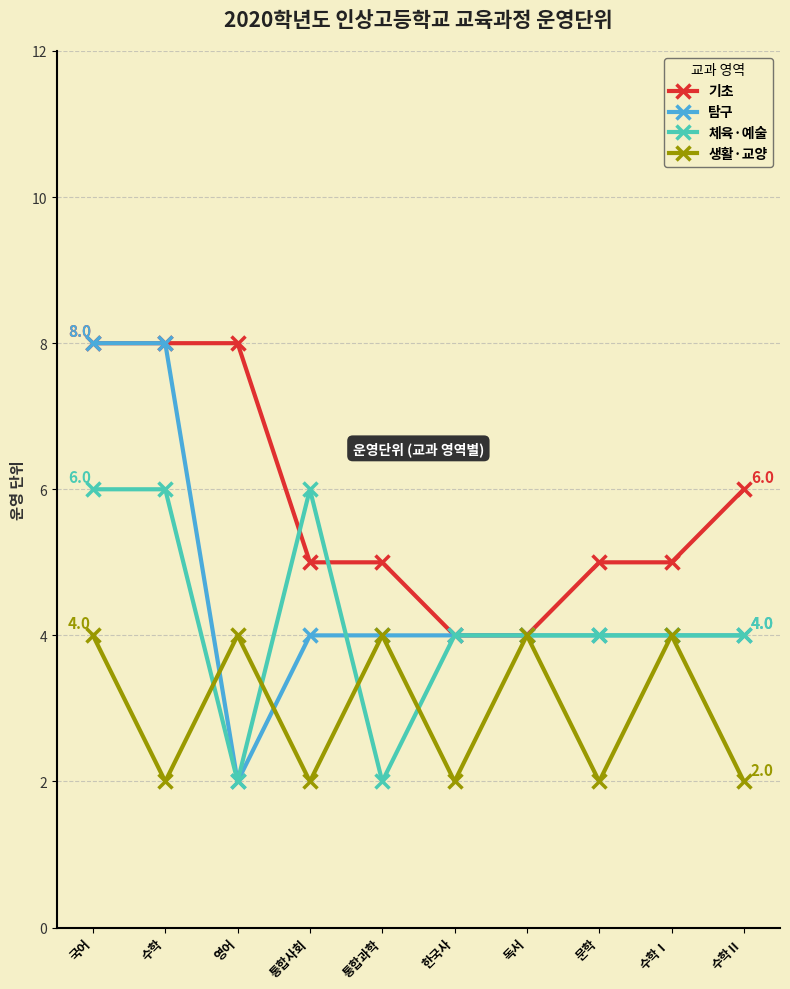

In 탐구, how many points are lower than both neighbors (excluding endpoints)?

1